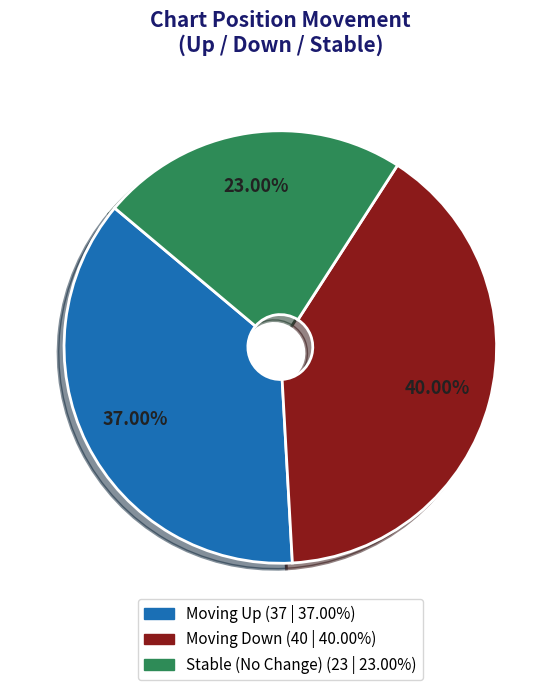

Is there a majority slice in this chart?

No